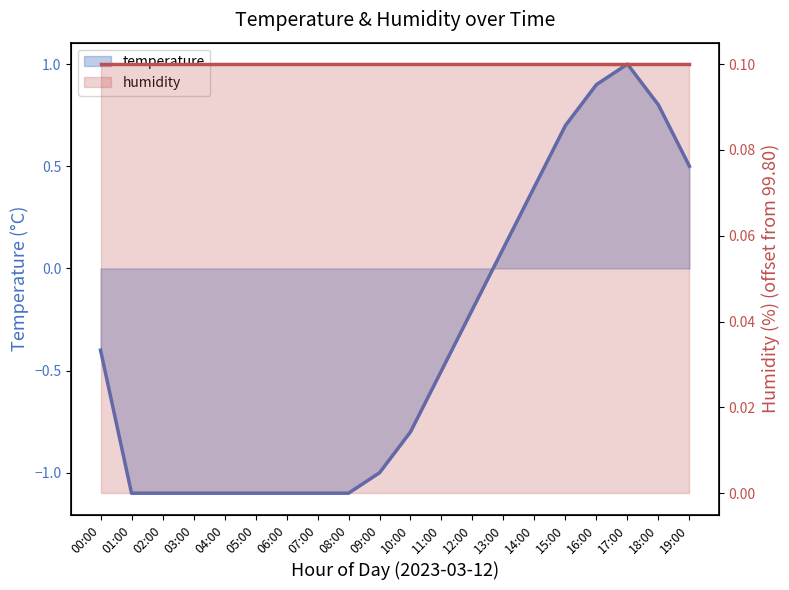

At which category does the chart reach its minimum across all series?

01:00